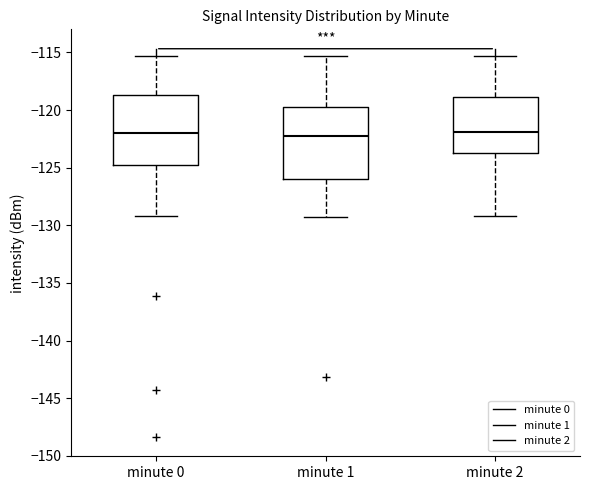

Reading left to right, read every box against the y-axis: the position of its median line, the range the box covers, and the ends of its whiskers. The values are not printed on the chart, so give them approximately, as read against the axis.

minute 0: median -122.0, box -124.5 to -118.5, whiskers -129.0 to -115.5
minute 1: median -122.0, box -126.0 to -119.5, whiskers -129.5 to -115.5
minute 2: median -122.0, box -123.5 to -119.0, whiskers -129.0 to -115.5